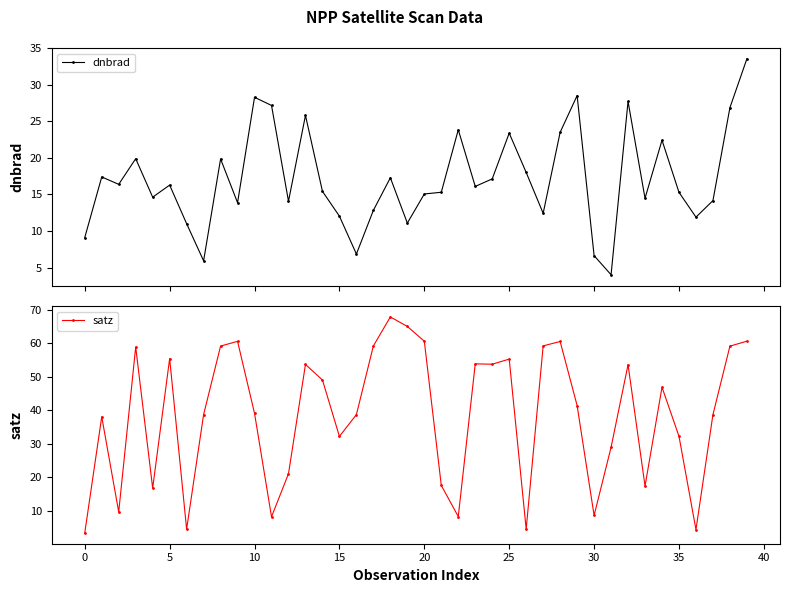

What is the average value of the satz series?

38.7